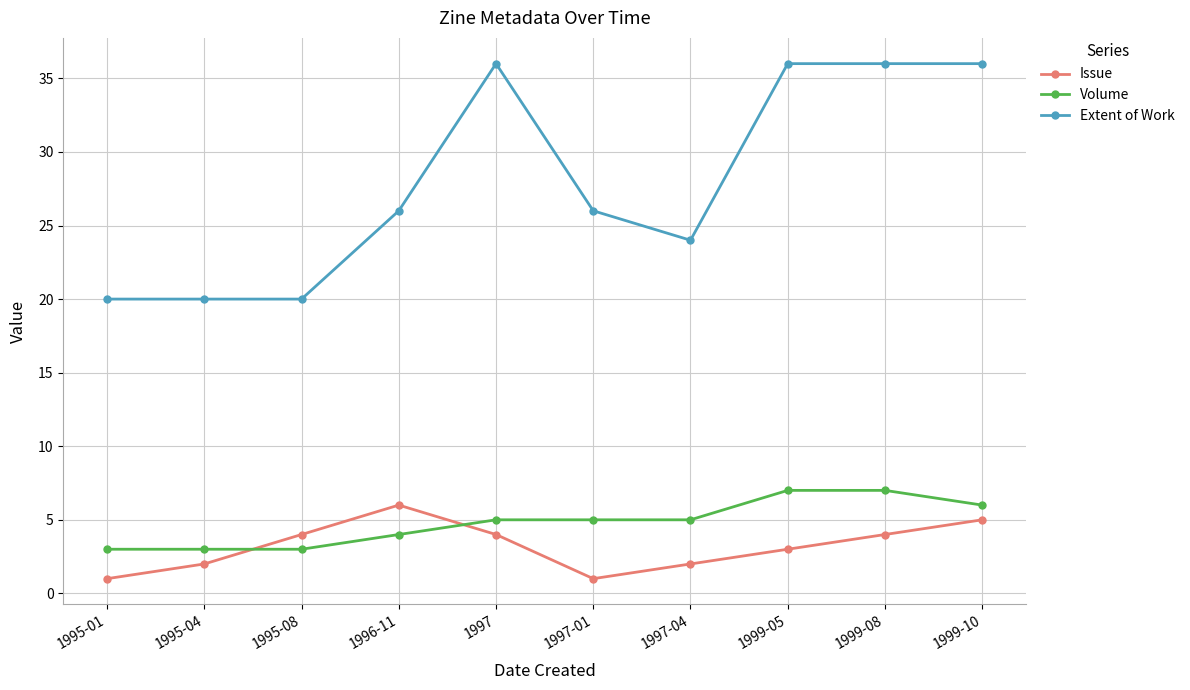

The Issue series shows 1 at 1997-01. True or false?

True